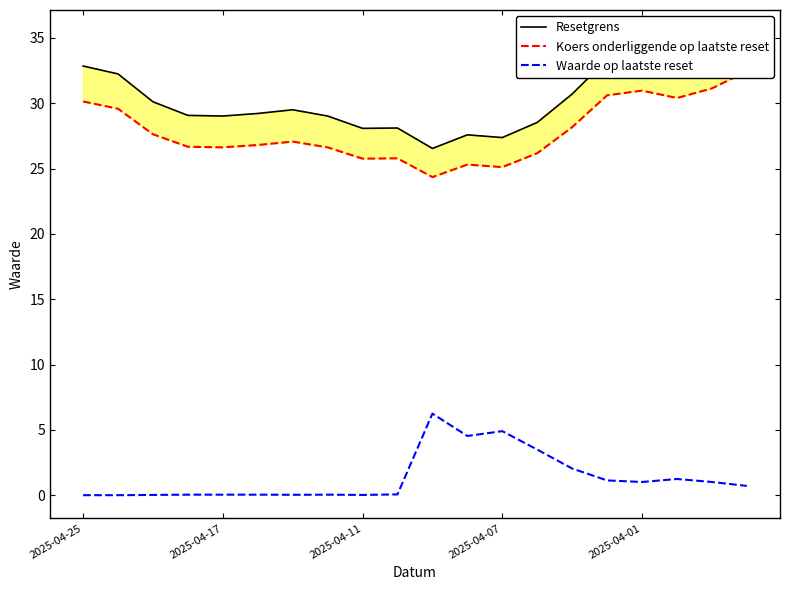

How many data points in Resetgrens are above 29?

14